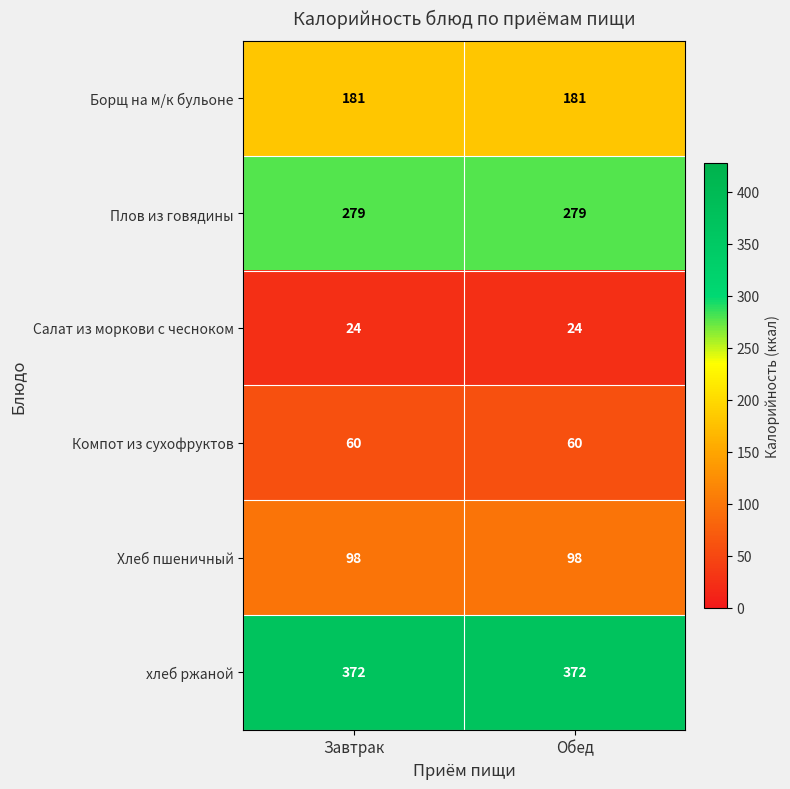

True or false: Компот из сухофруктов has a value of 60 at Обед.

True